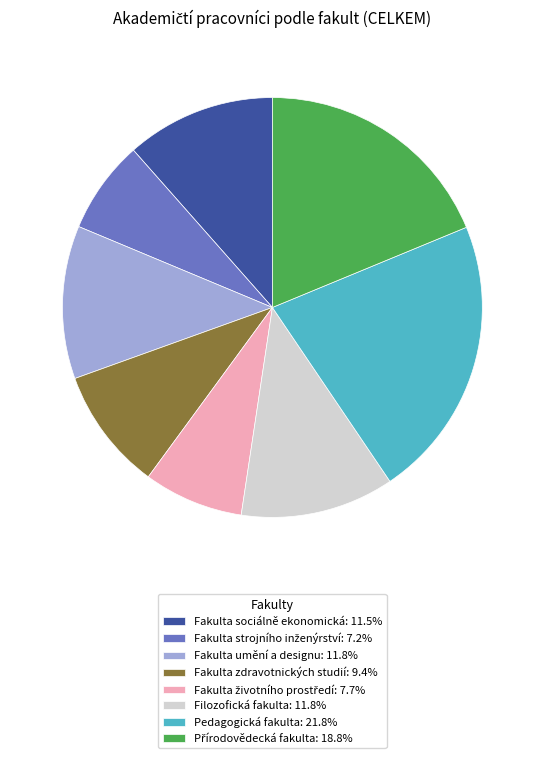

Count the number of slices in the pie.

8